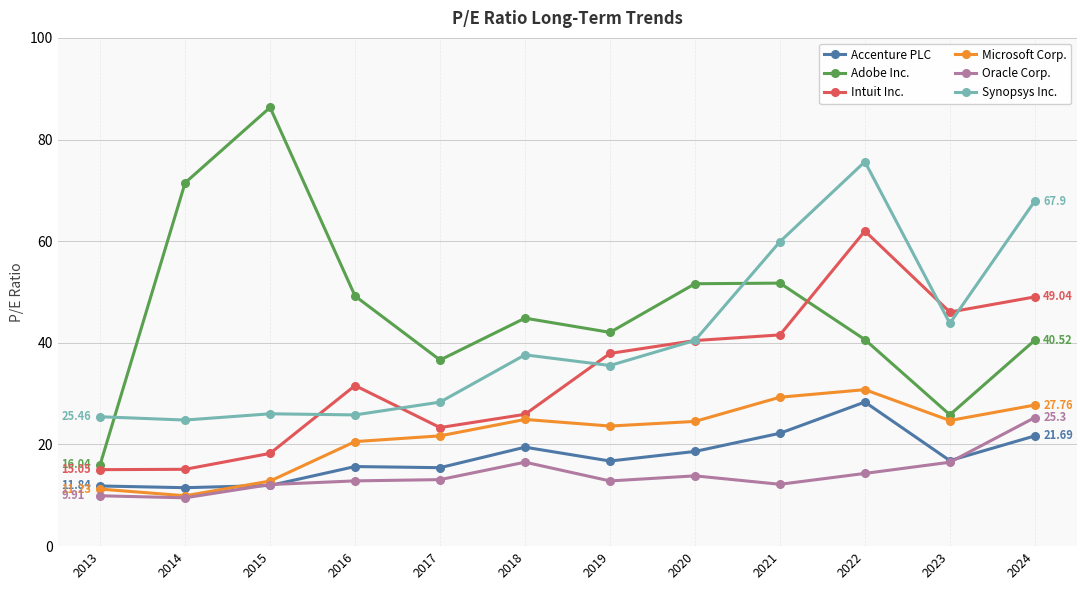

What is the spread (max minus min) of values at 2022?

61.3